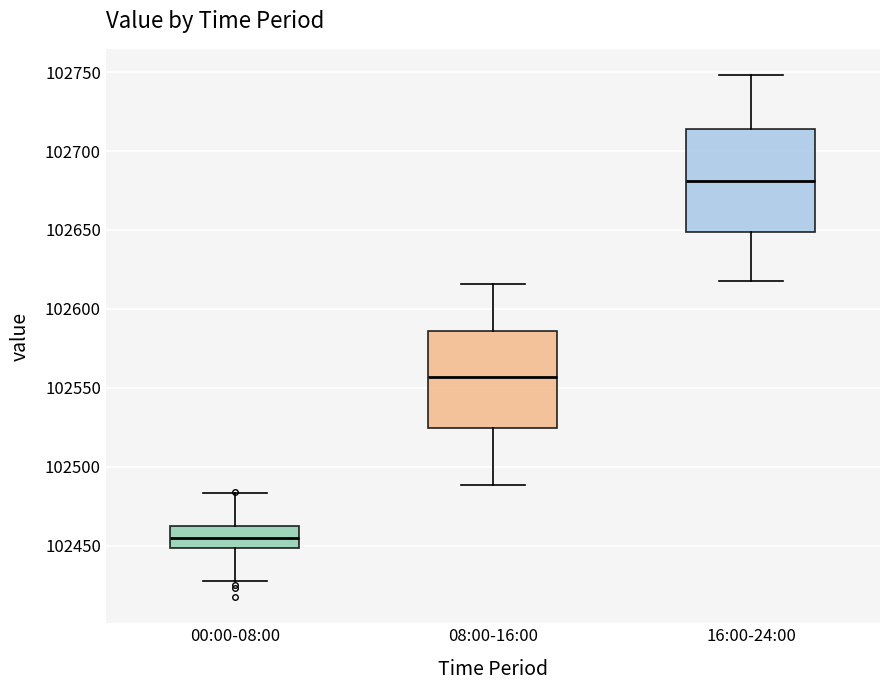

Reading left to right, read every box against the y-axis: the position of its median line, the range the box covers, and the ends of its whiskers. The values are not printed on the chart, so give them approximately, as read against the axis.

00:00-08:00: median 102455, box 102450 to 102465, whiskers 102430 to 102485
08:00-16:00: median 102555, box 102525 to 102585, whiskers 102490 to 102615
16:00-24:00: median 102680, box 102650 to 102715, whiskers 102620 to 102750